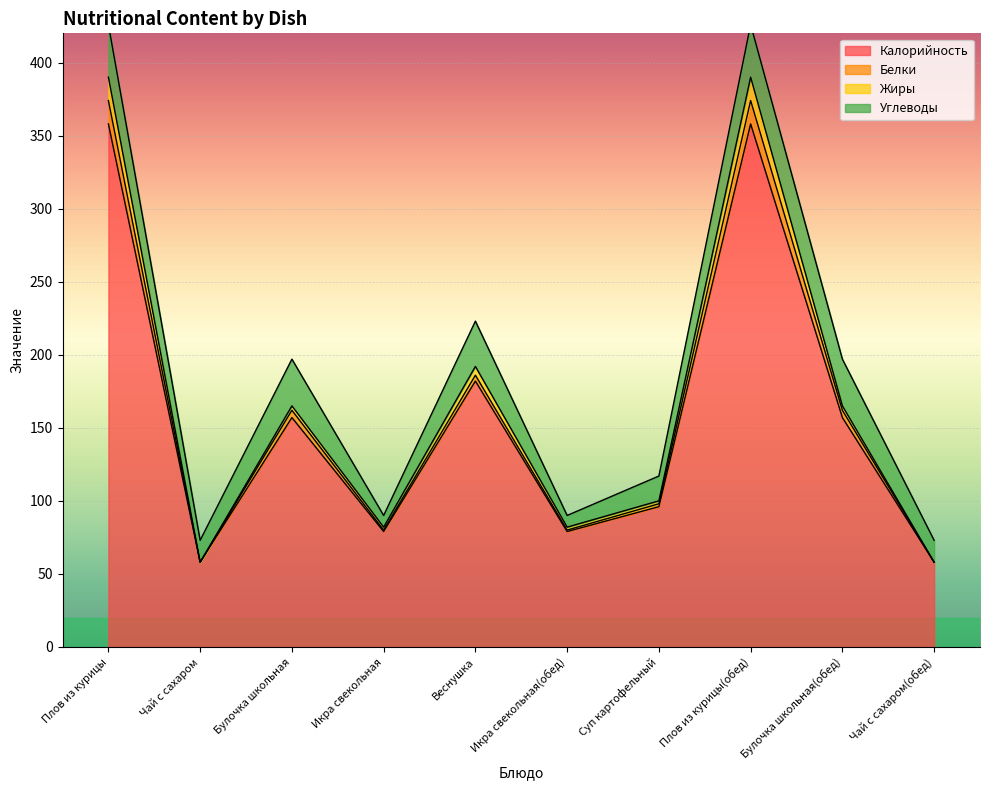

The Калорийность series shows 200 at Плов из курицы. True or false?

False